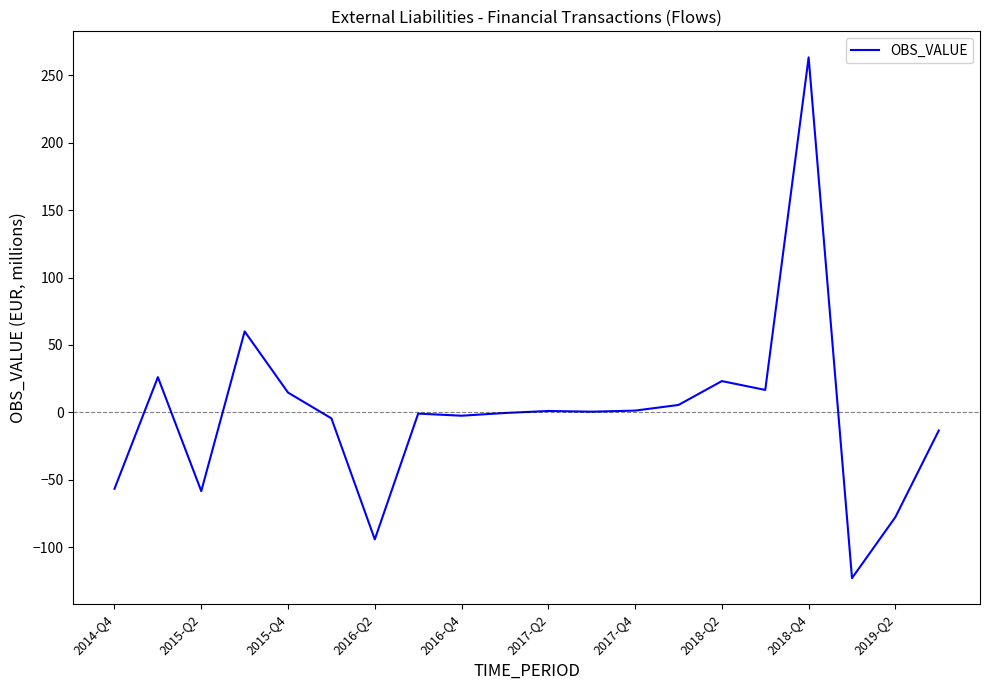

What is the maximum value shown in the chart?

263.3